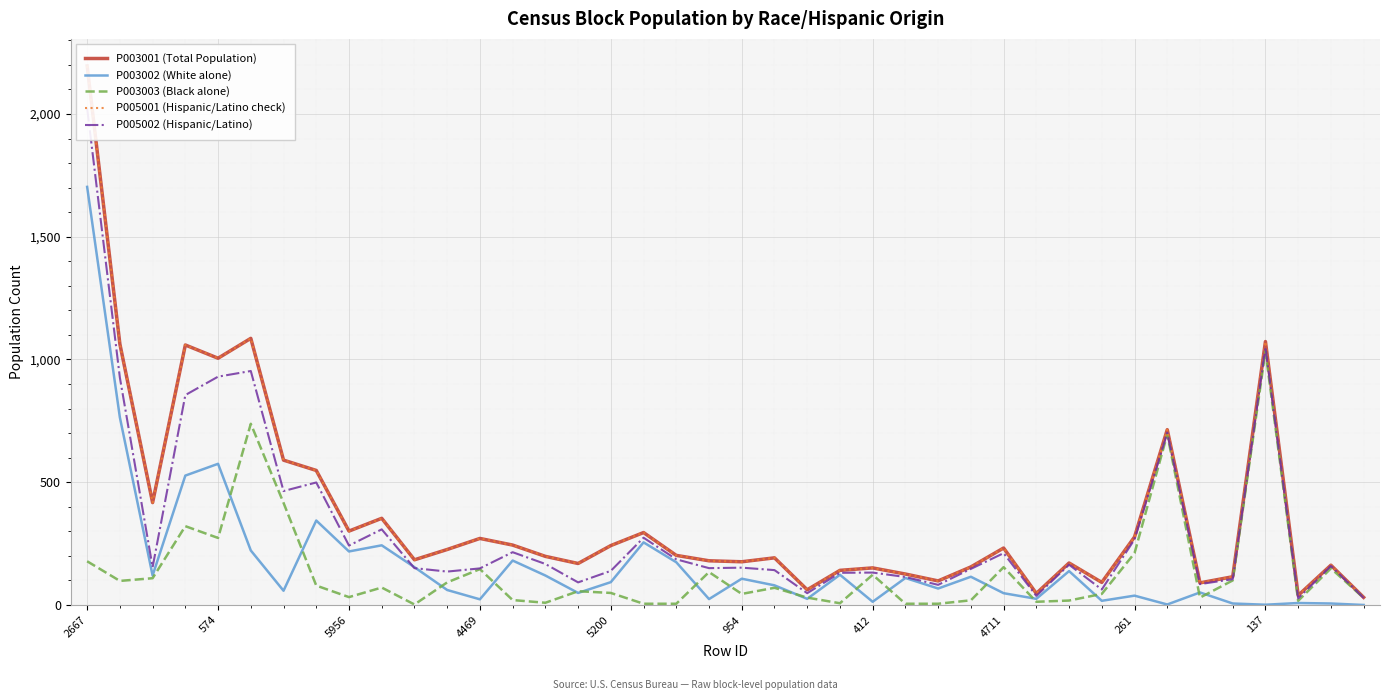

True or false: P003002 (White alone) has a value of 348 at 2667.

False